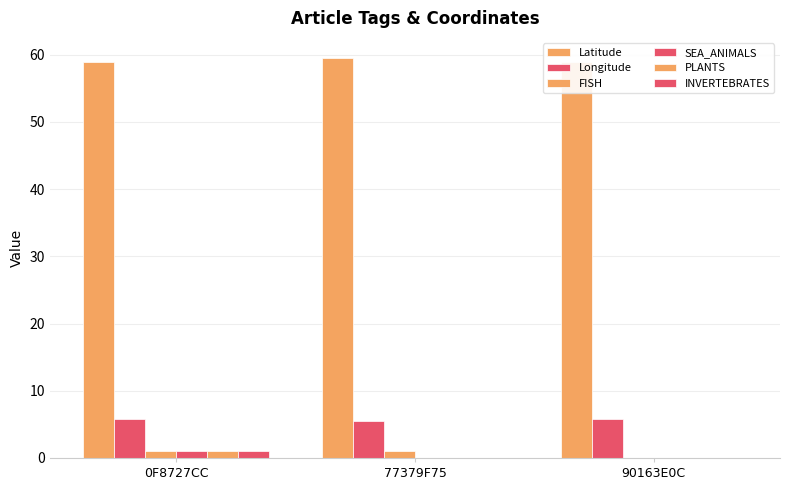

What is the difference between the highest and lowest values at 0F8727CC?

58.0